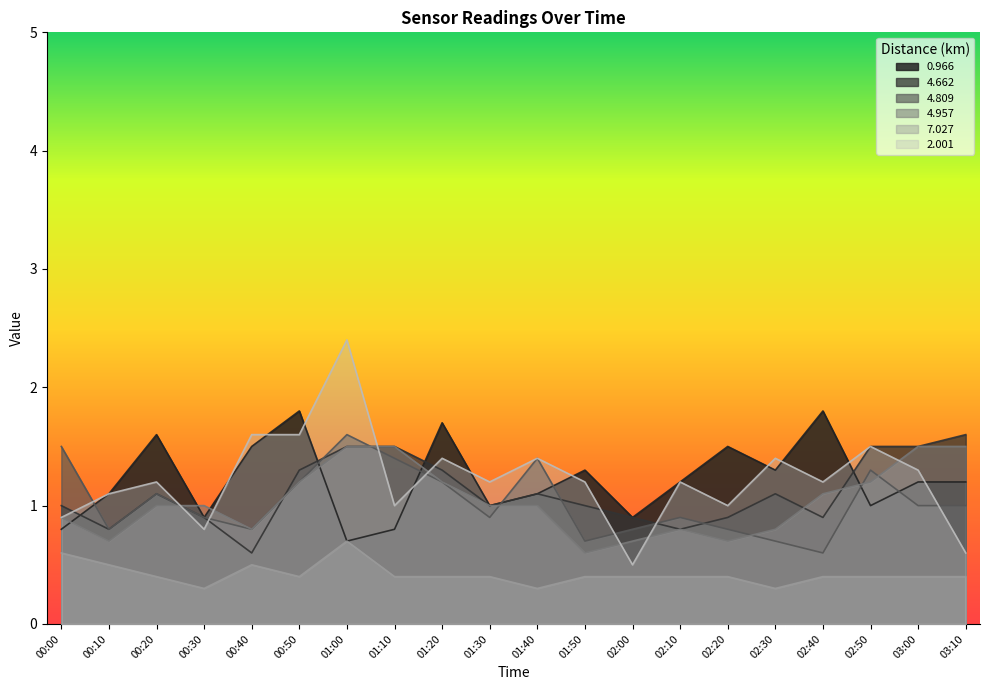

Read the 4.662 value at 02:00.

0.9